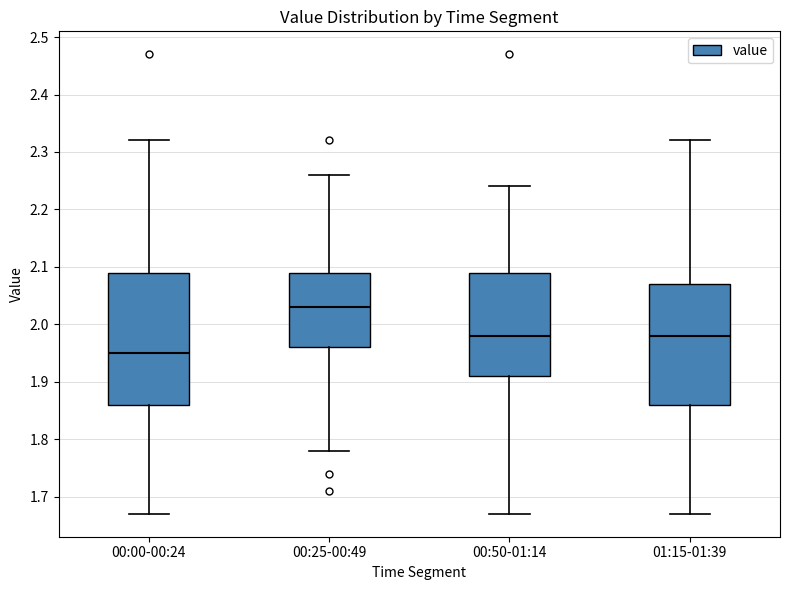

Which box is the tallest, from its lower edge to its upper edge?

00:00-00:24